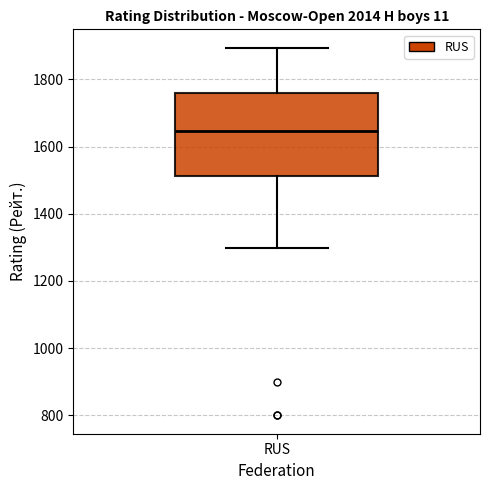

Transcribe this box plot: give where the median line is, the range the box spans, and where the two whiskers end, as read against the y-axis. The values are not printed on the chart, so give them approximately, as read against the axis.

median 1640, box 1520 to 1760, whiskers 1300 to 1900